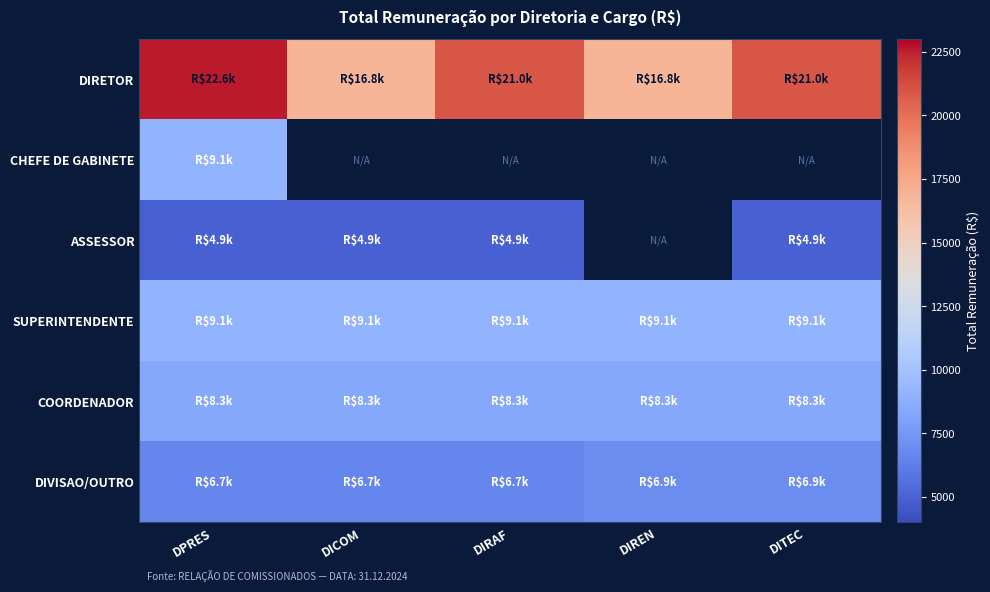

At DICOM, list the series in order from smallest to largest.

CHEFE DE GABINETE, ASSESSOR, DIVISAO/OUTRO, COORDENADOR, SUPERINTENDENTE, DIRETOR